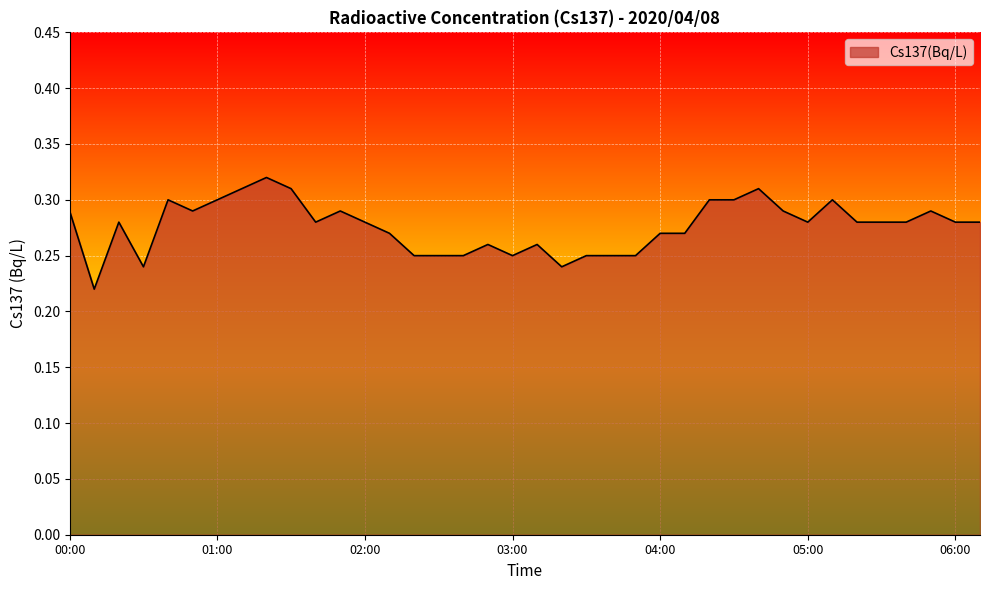

What is the label of the 34th point from the right?

00:40